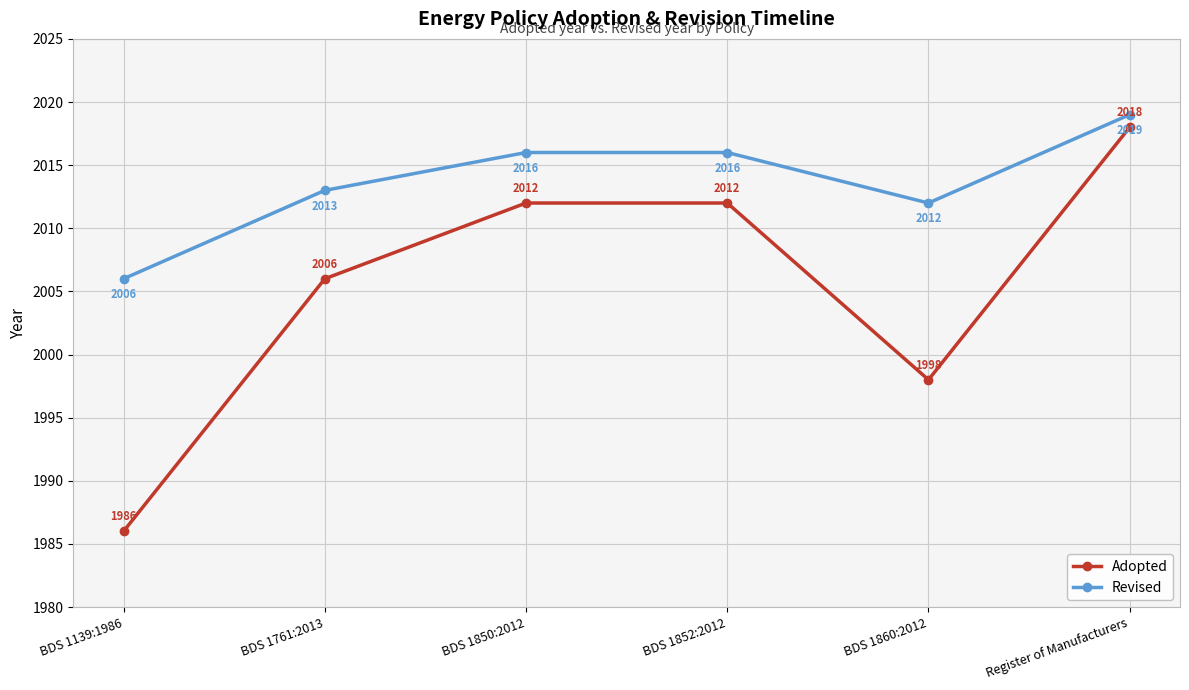

At which label is Revised closest to 2012?

BDS 1860:2012